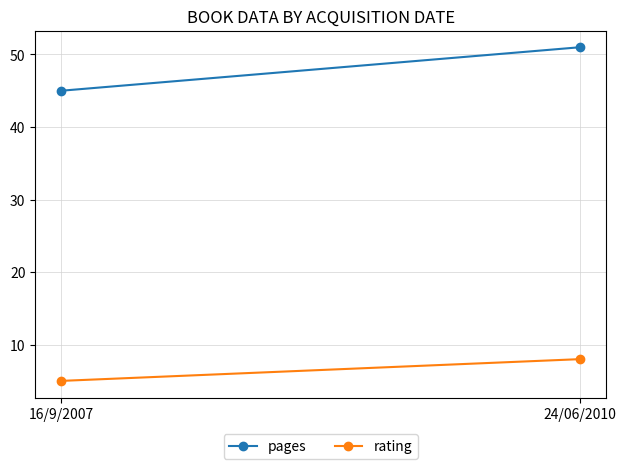

What is the spread (max minus min) of values at 24/06/2010?

43